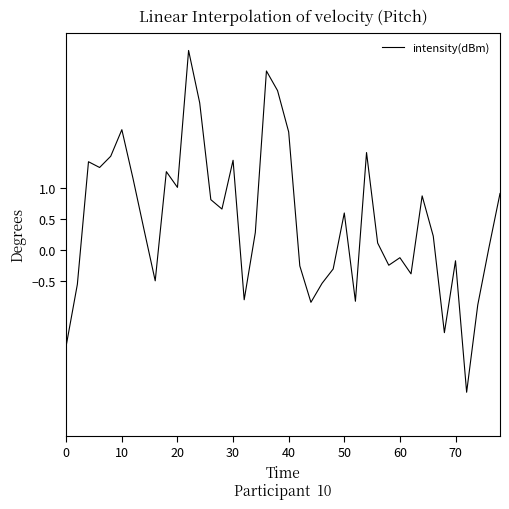

What is the smallest value displayed?

-2.3